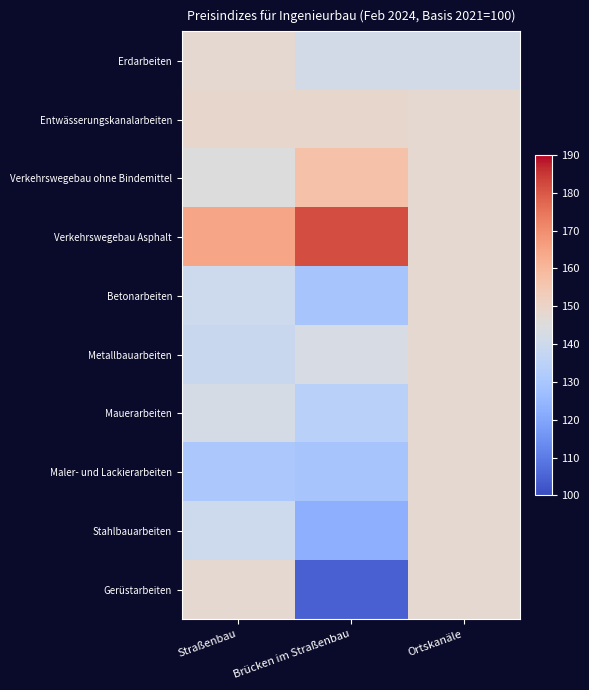

What is the spread (max minus min) of values at Ortskanäle?

6.1